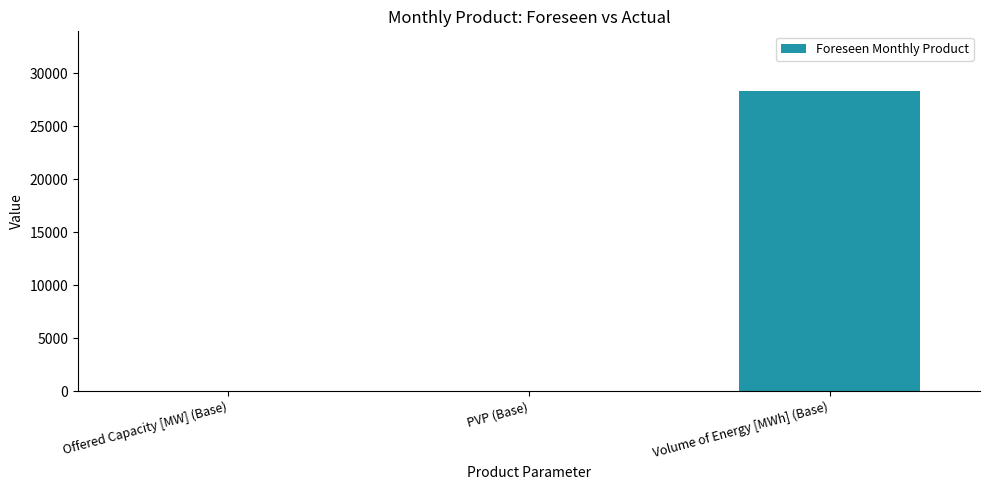

What is the change in value from PVP (Base) to Volume of Energy [MWh] (Base)?

+28309